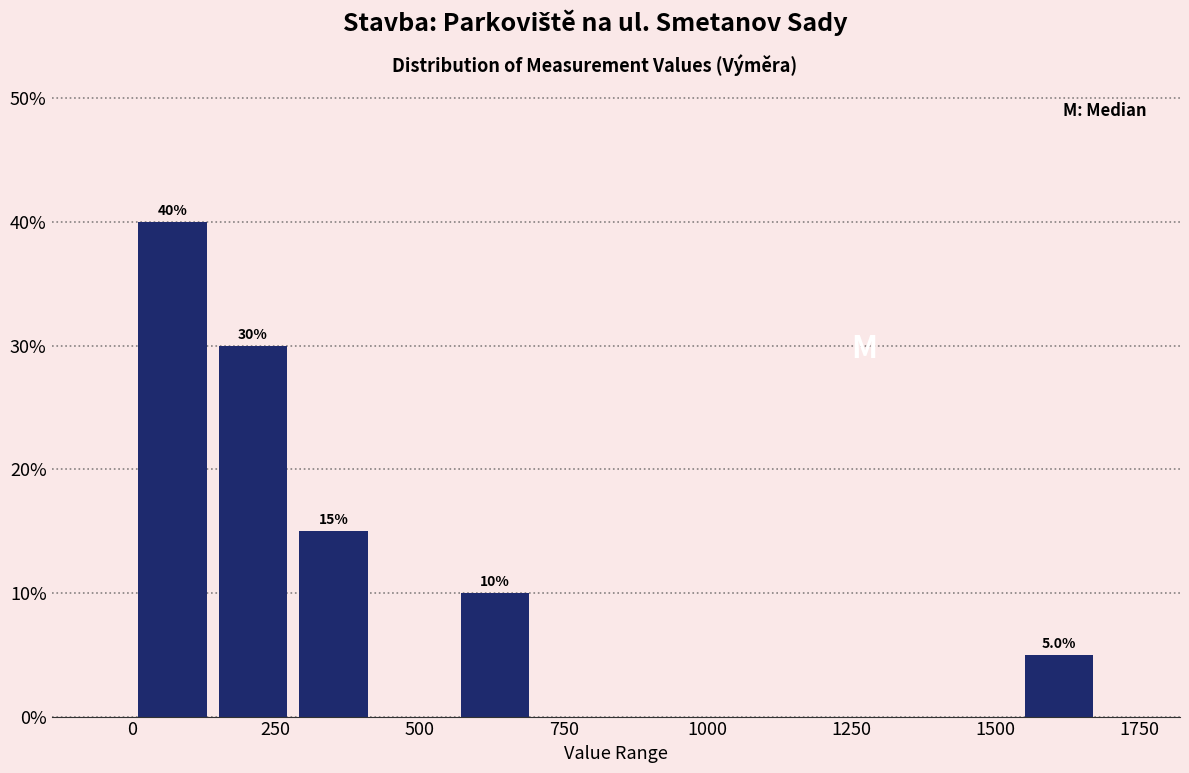

Read against the x-axis, roughly where is the centre of the tallest bar?

50